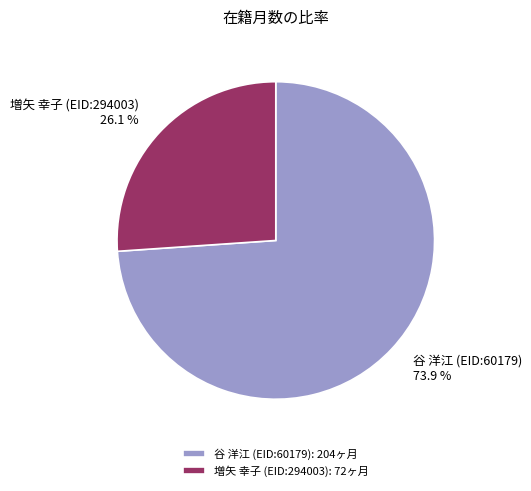

Is it true that 谷 洋江 (EID:60179) is 74% of the pie?

True